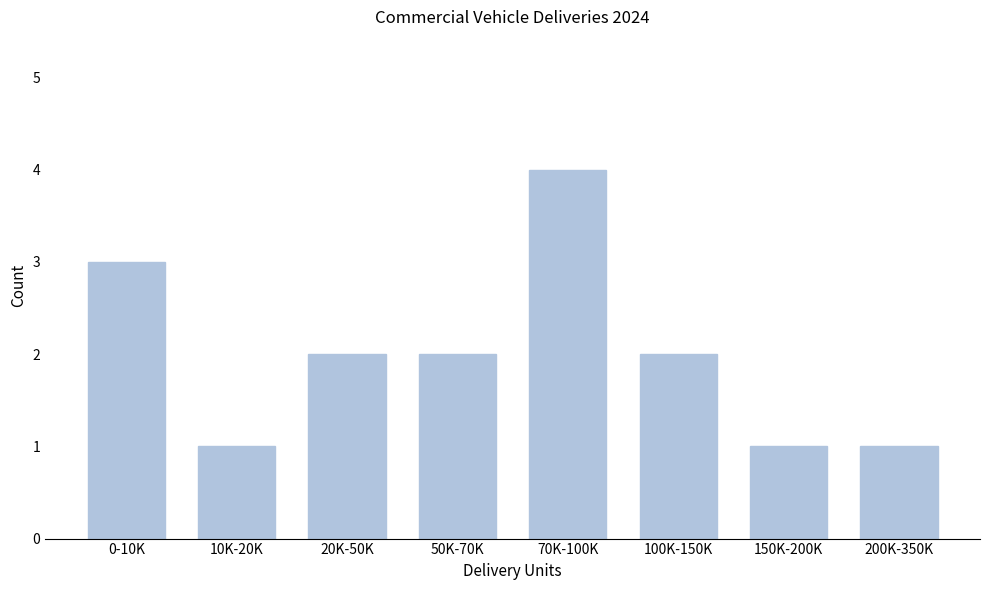

Reading left to right, transcribe all the data shown in this chart.

3	1	2	2	4	2	1	1